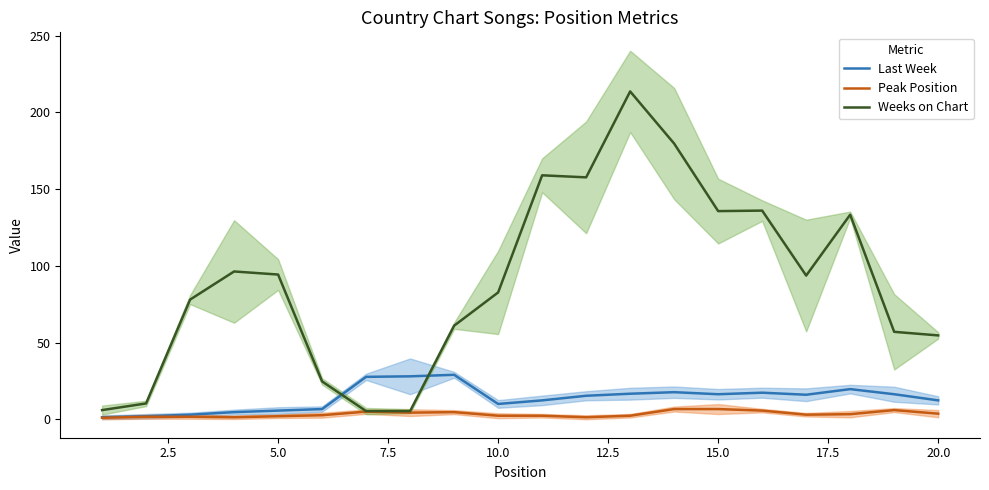

Rank the series by their maximum value, from lowest to highest.

Peak Position, Last Week, Weeks on Chart